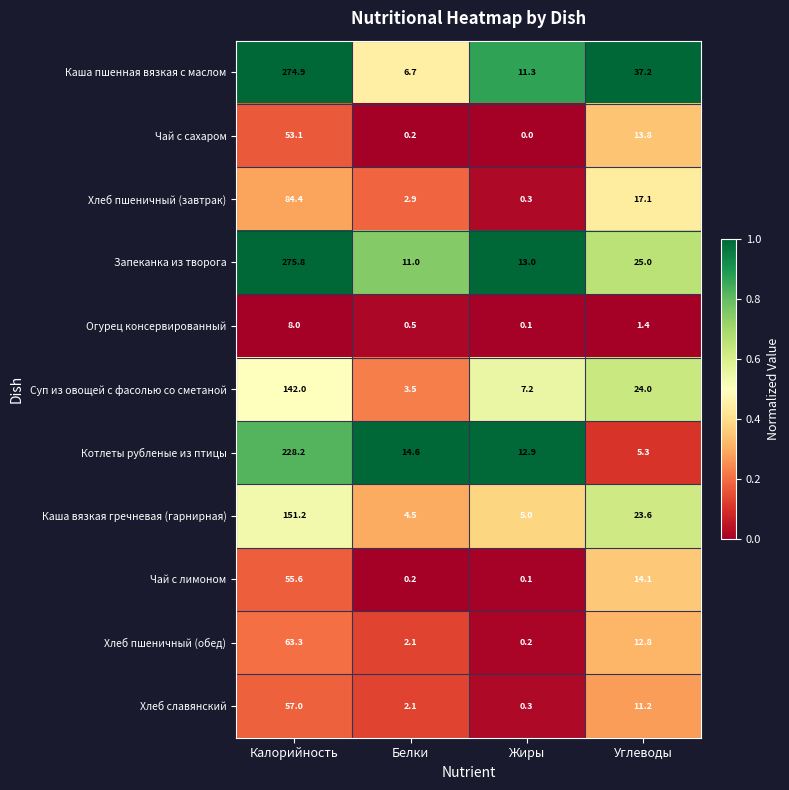

Which category has the lowest value in the Чай с лимоном series?

Жиры